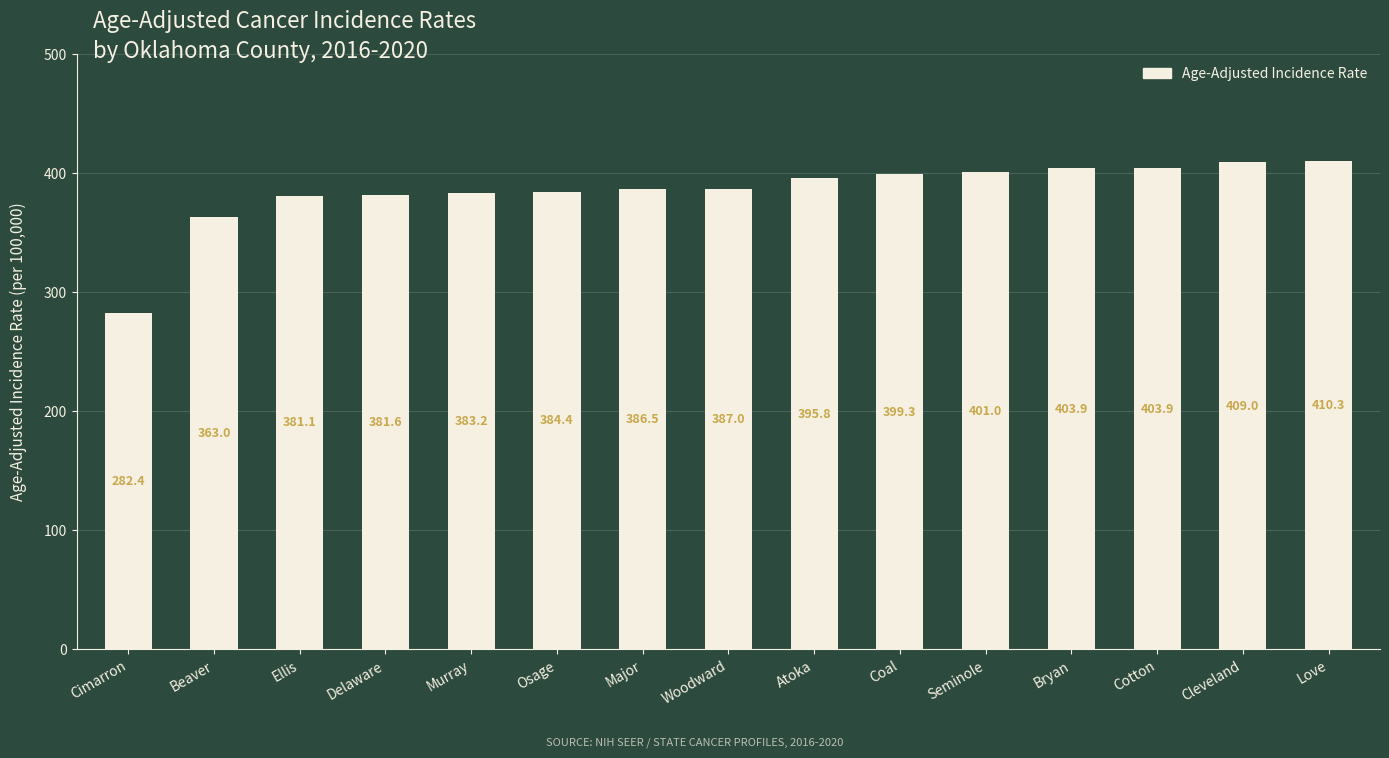

Between Bryan and Atoka, which is larger?

Bryan